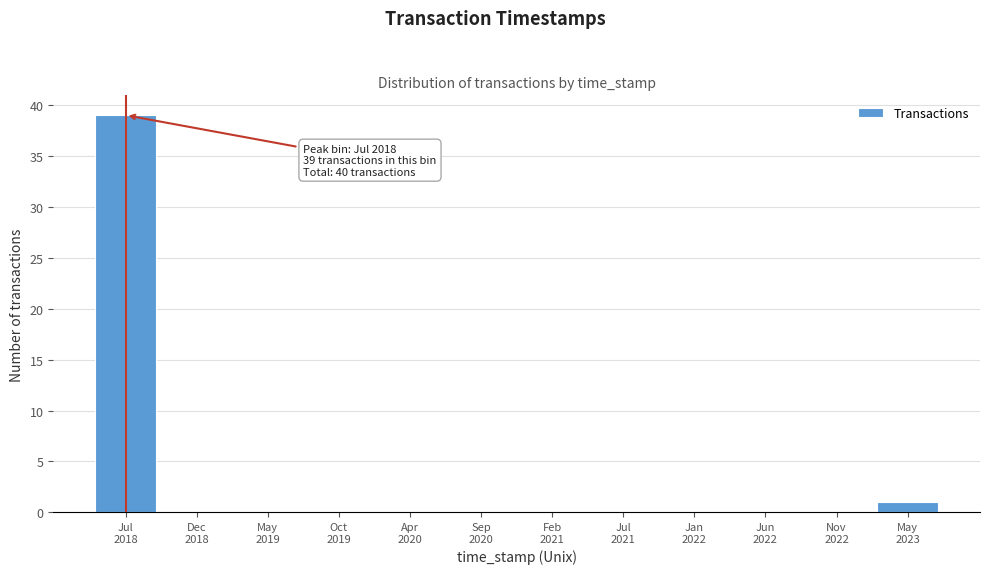

What is the sum of all values?

40